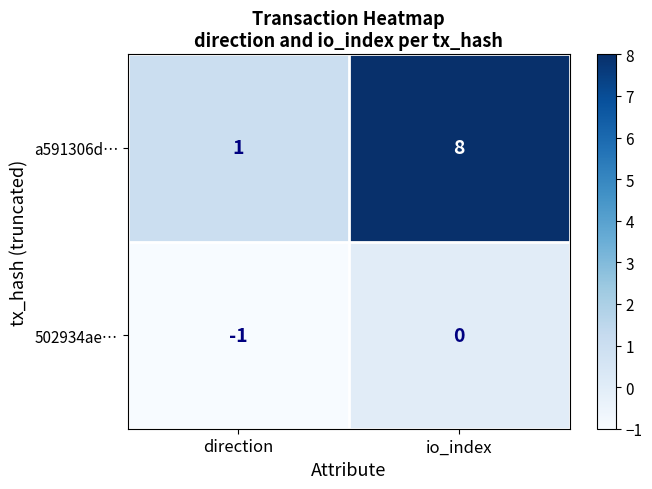

Between direction and io_index, which series saw the biggest shift?

a591306d…